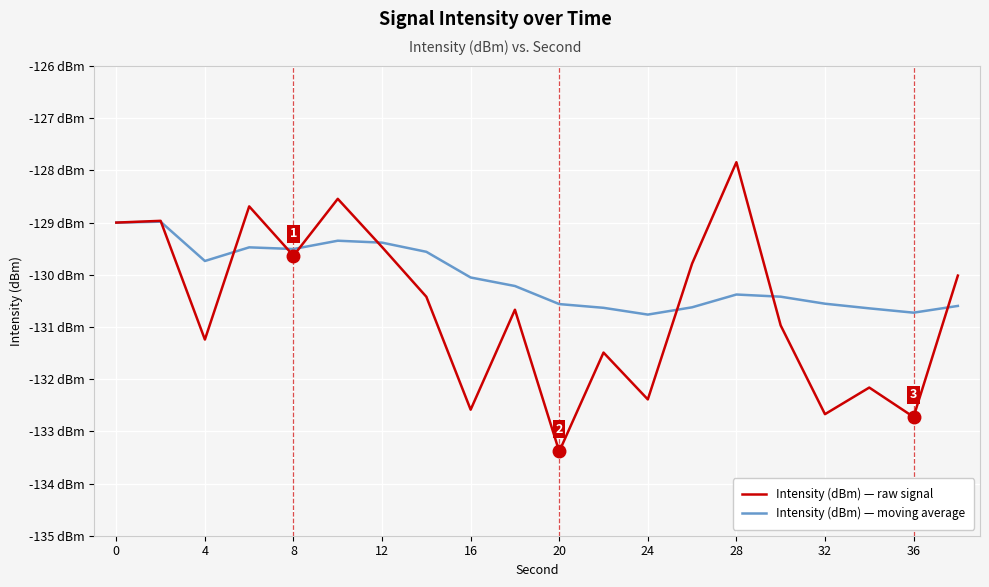

What are all the series names shown in the legend?

Intensity (dBm) — raw signal, Intensity (dBm) — moving average